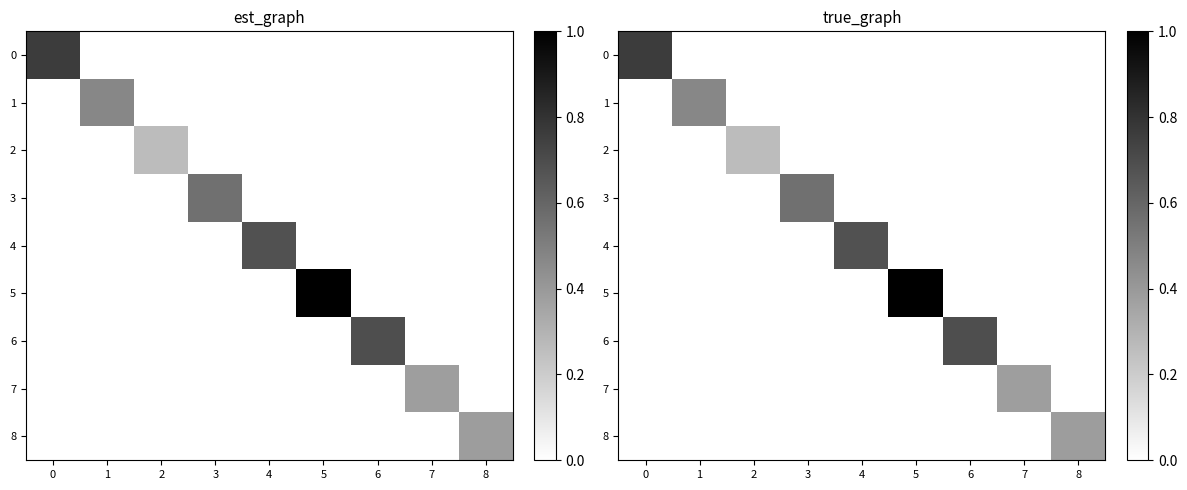

What is the average value of the 4 series?

0.1